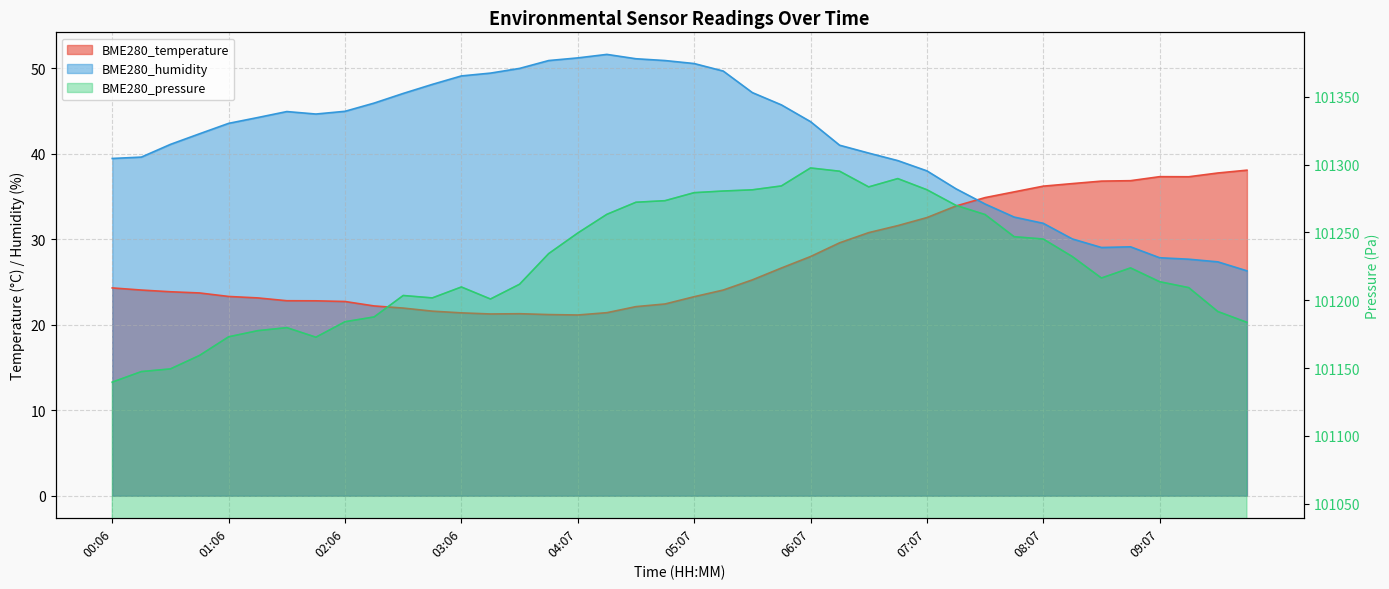

What is the label of the 14th point from the right?

06:37